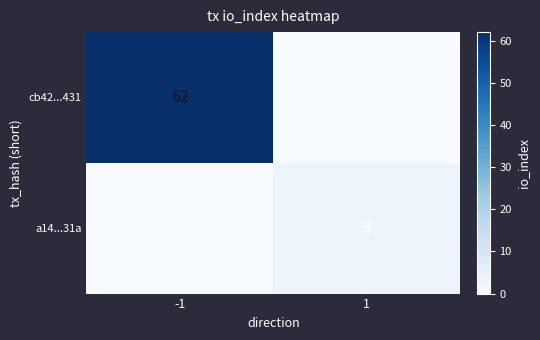

The a14...31a series shows 1 at 1. True or false?

False